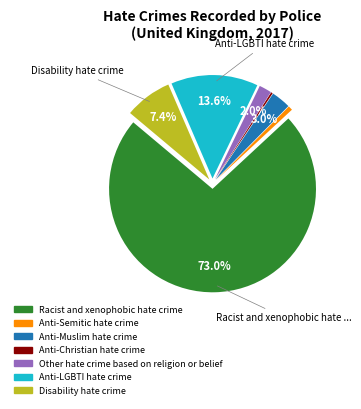

How much of the chart is everything except Anti-Muslim hate crime?

97.0%